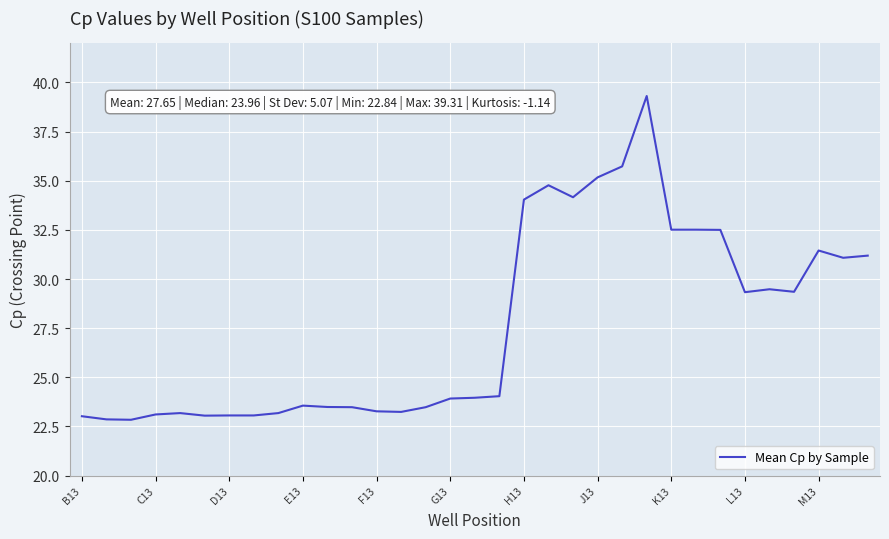

What is the greatest value displayed?

39.3